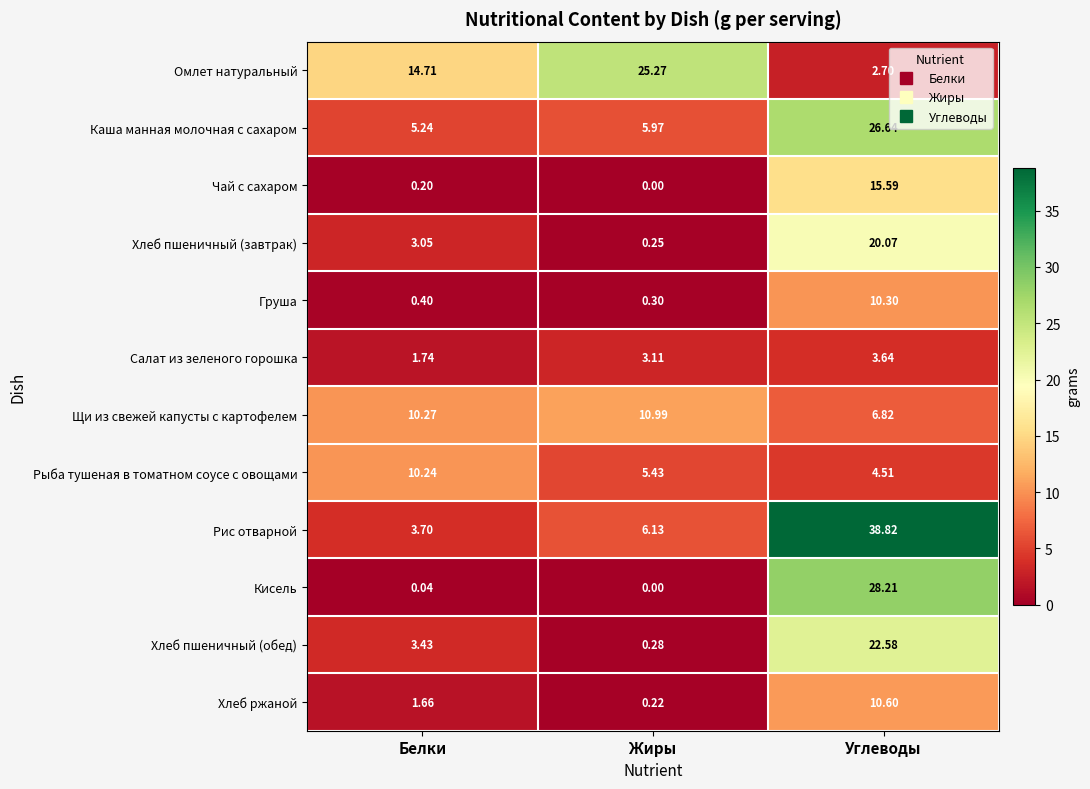

At which category is the sum across all series the highest?

Углеводы